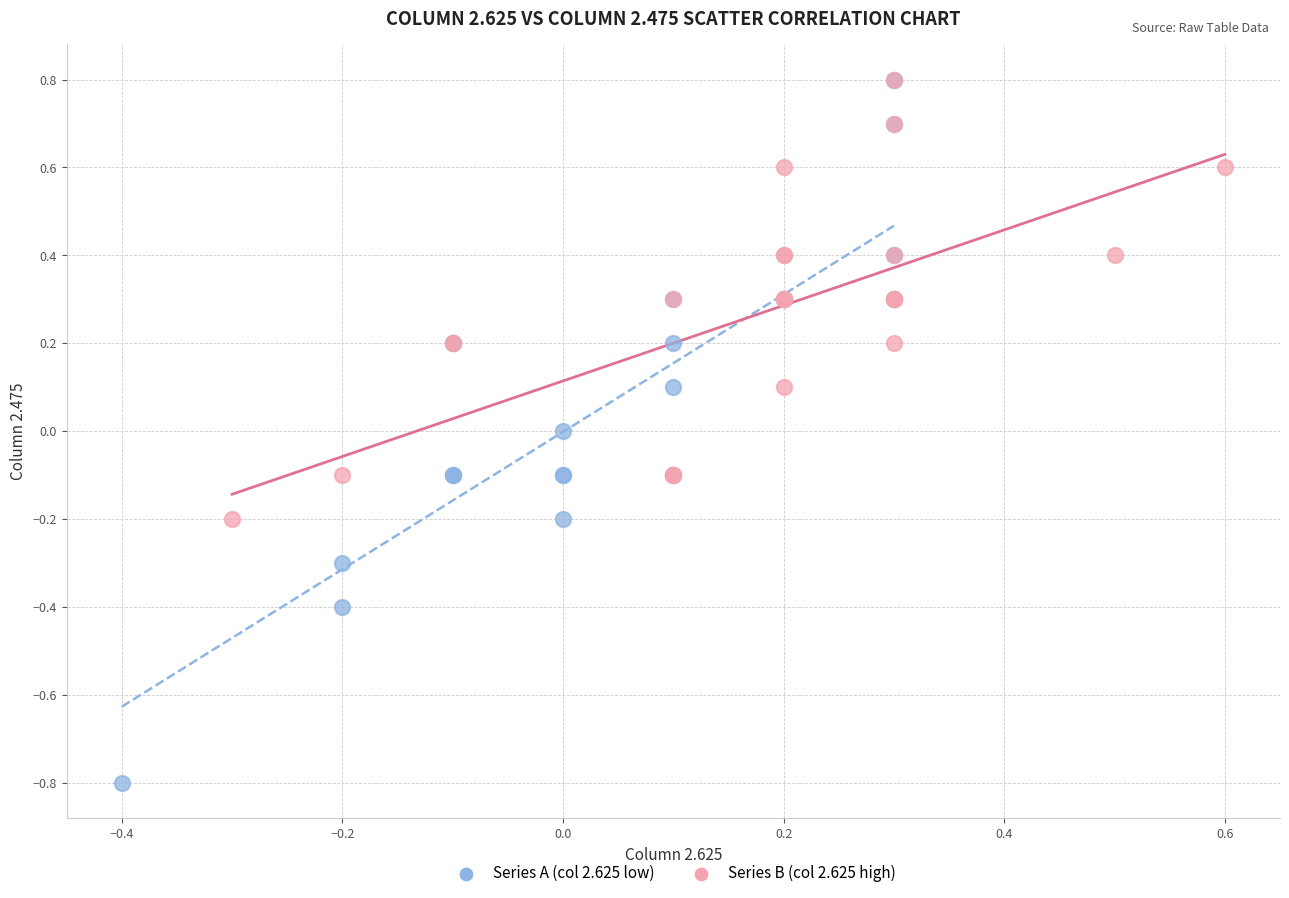

Which series reaches the minimum Y coordinate?

Series A (col 2.625 low)